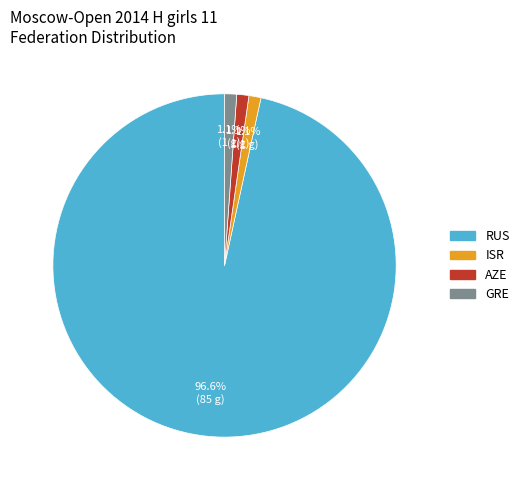

To the nearest percent, what is the combined percentage of AZE and GRE?

2%